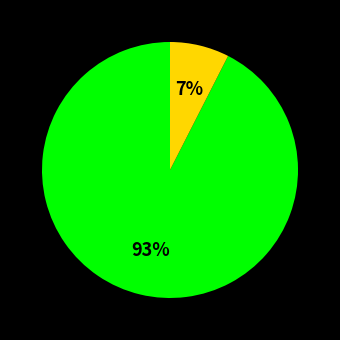

Does any single category account for the majority?

Yes